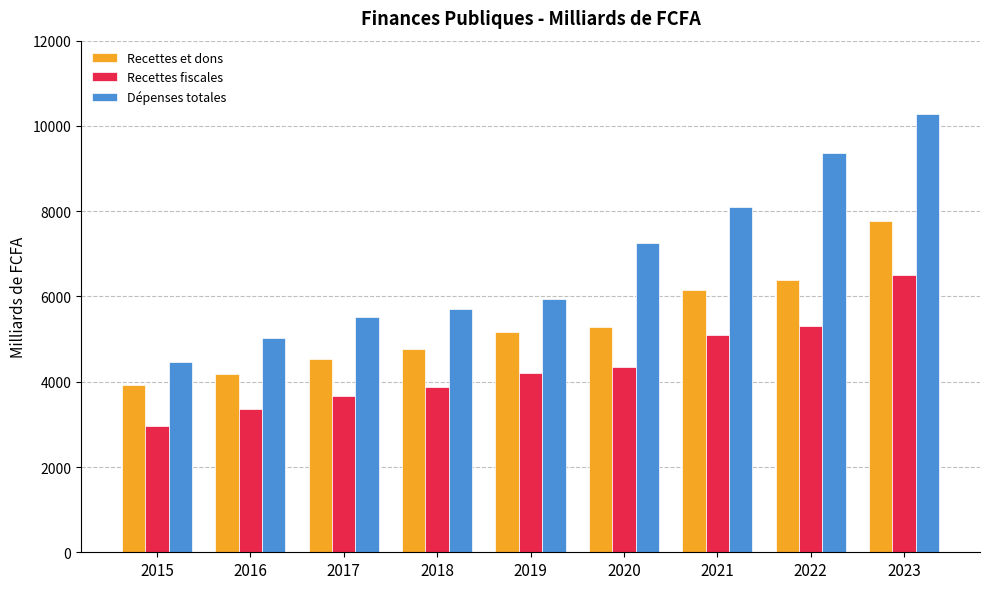

What is the maximum value shown in the chart?

10279.8